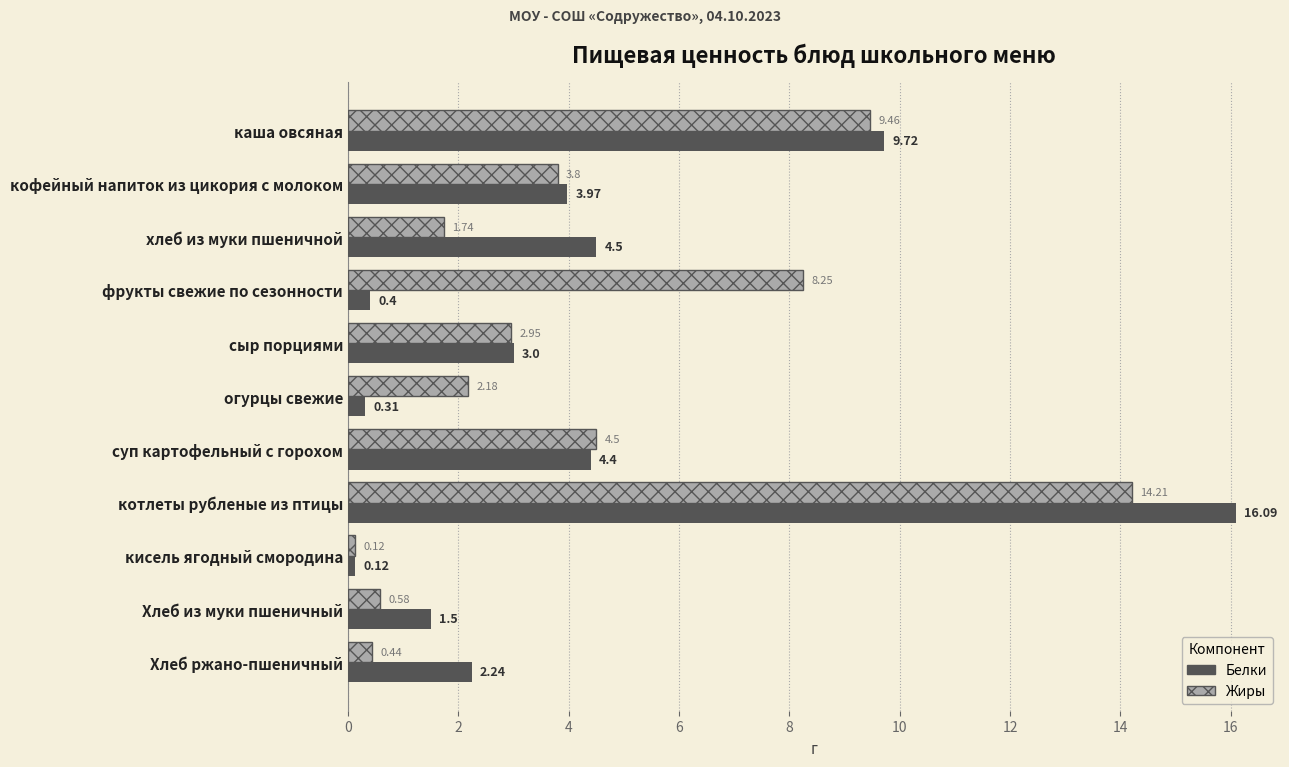

Where is Белки nearest to the value 8?

каша овсяная